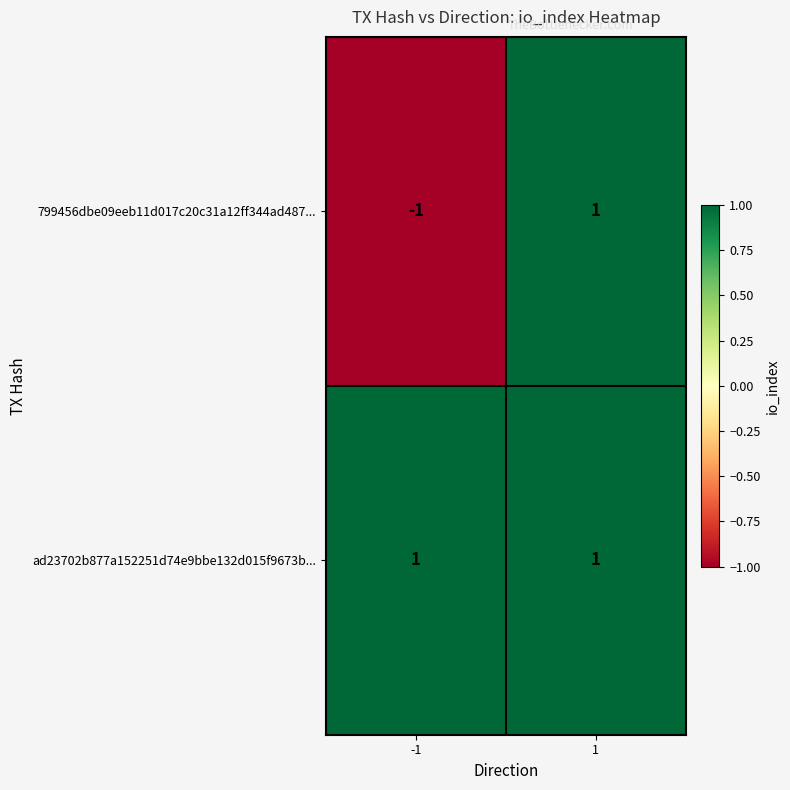

Reading left to right, list all the values displayed in this chart.

799456dbe09eeb11d017c20c31a12ff344ad487...: -1	1
ad23702b877a152251d74e9bbe132d015f9673b...: 1	1